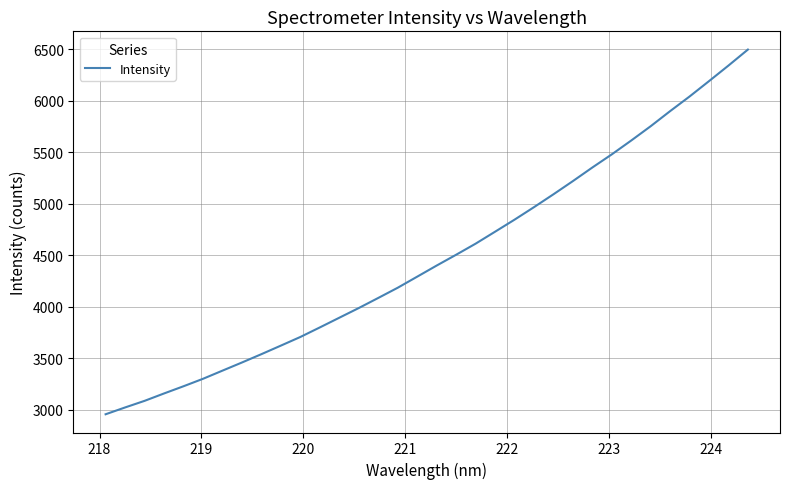

Is this an area chart (filled region under the line)?

No